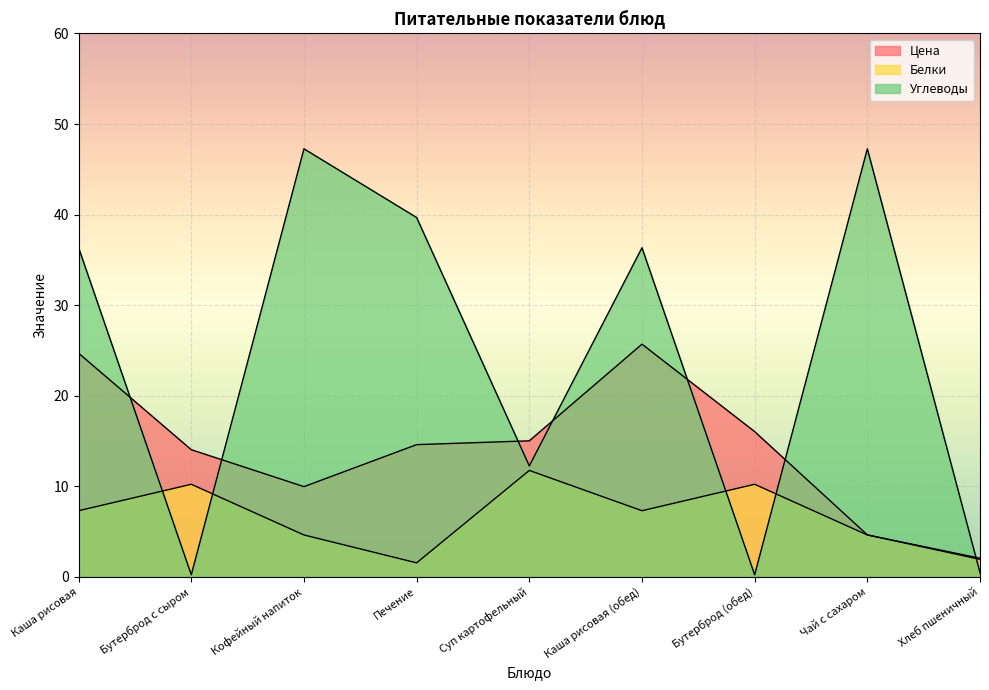

List the series in order of their peak value, lowest first.

Белки, Цена, Углеводы